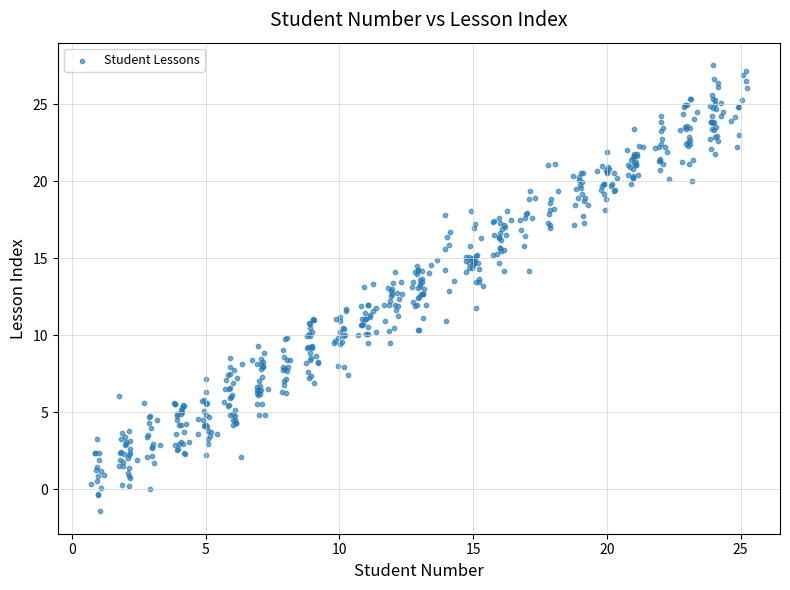

What is the range of Y values (max minus min)?

29.0